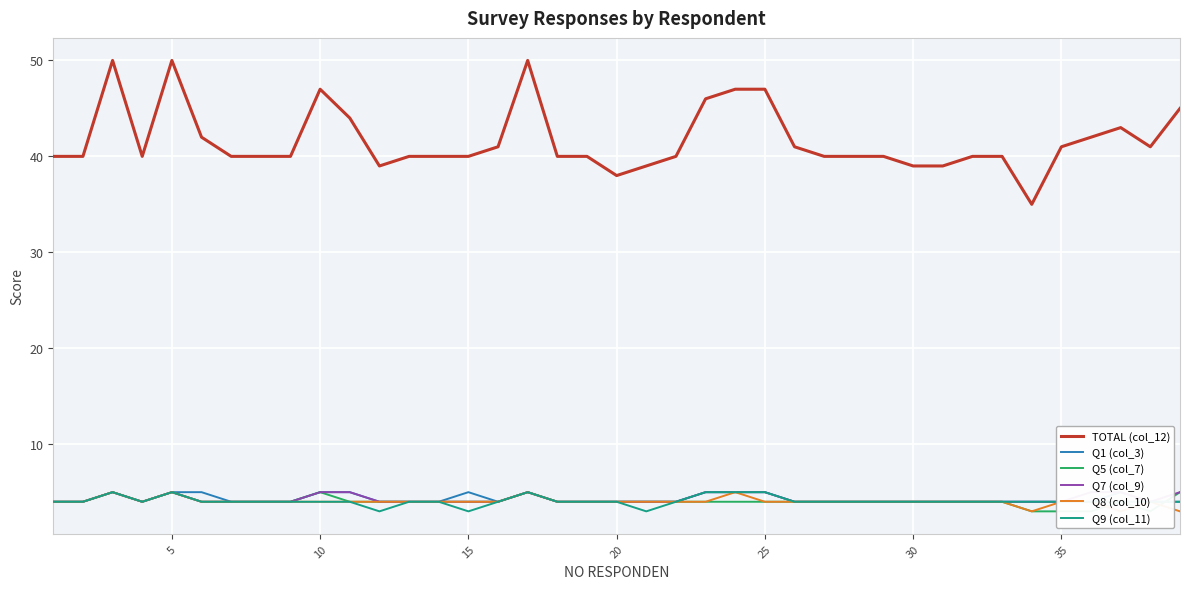

What is the lowest value of the Q9 (col_11) series?

3